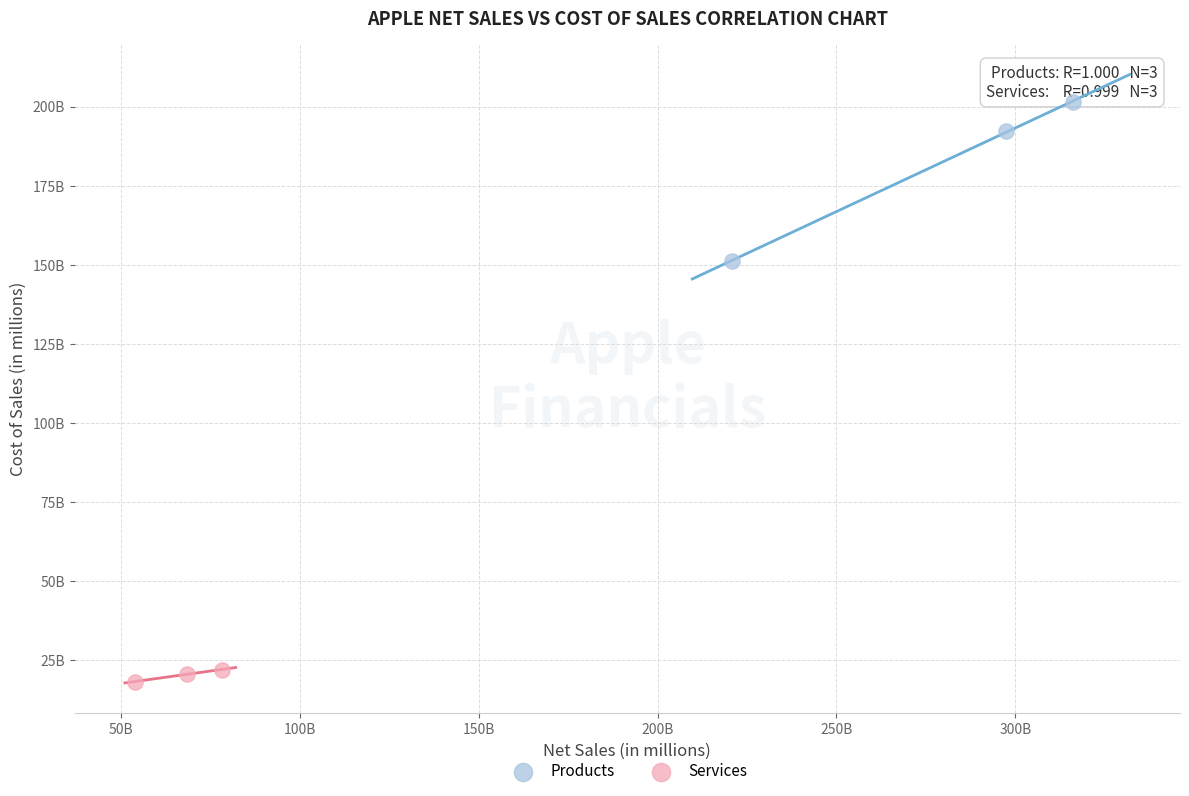

Which series reaches the minimum Y coordinate?

Services